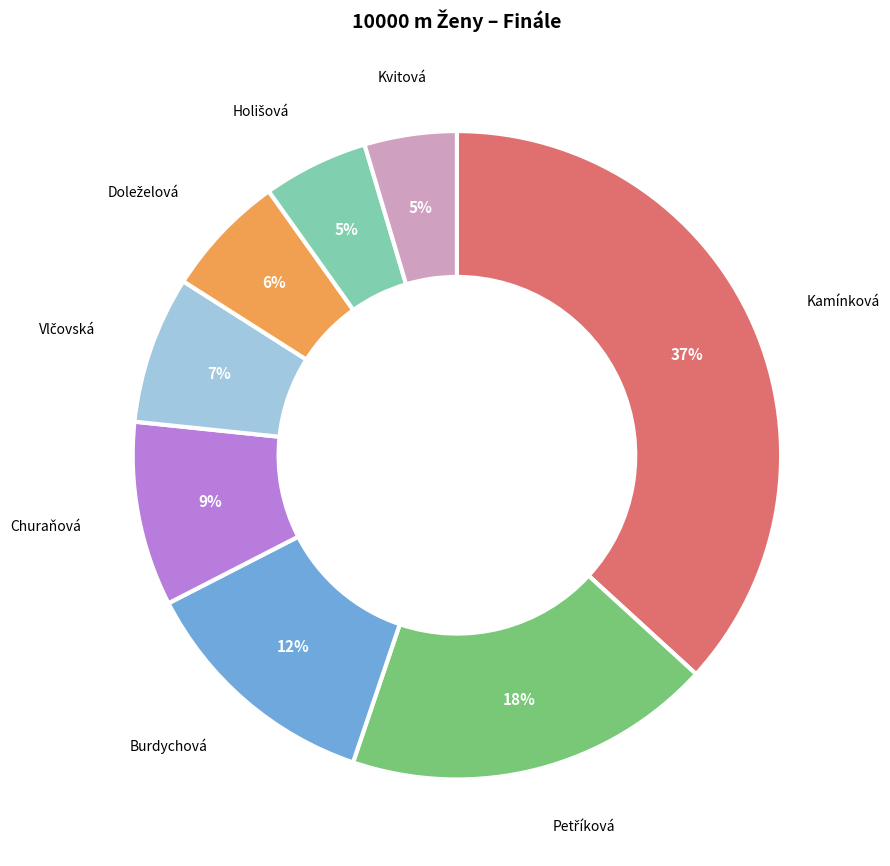

Is there any slice that represents more than half of the pie?

No